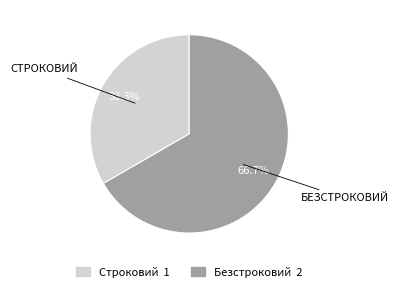

What is the majority slice?

Безстроковий